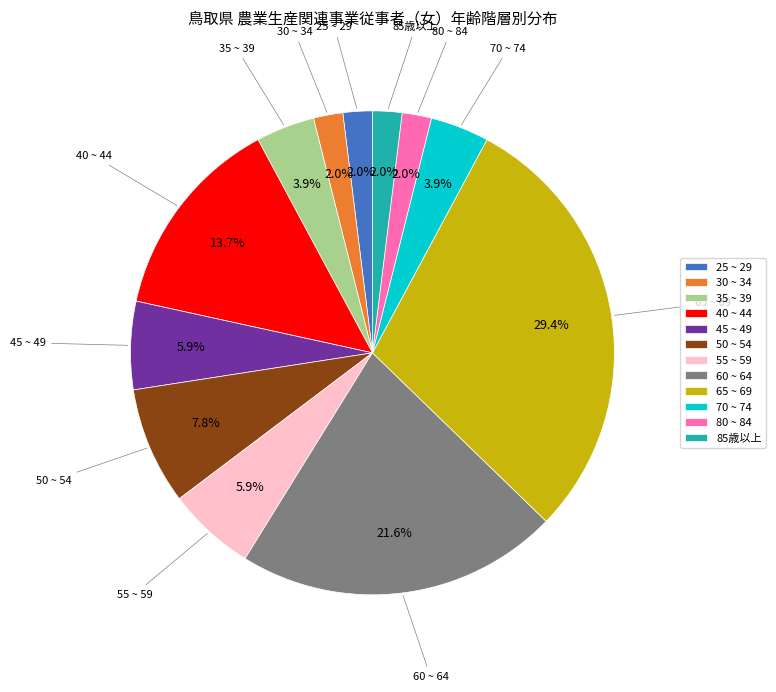

To the nearest percent, what portion does 85歳以上 represent?

2%